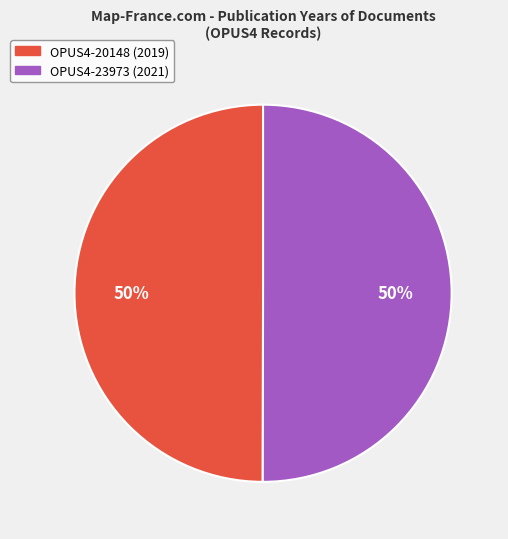

How many segments does this pie chart have?

2